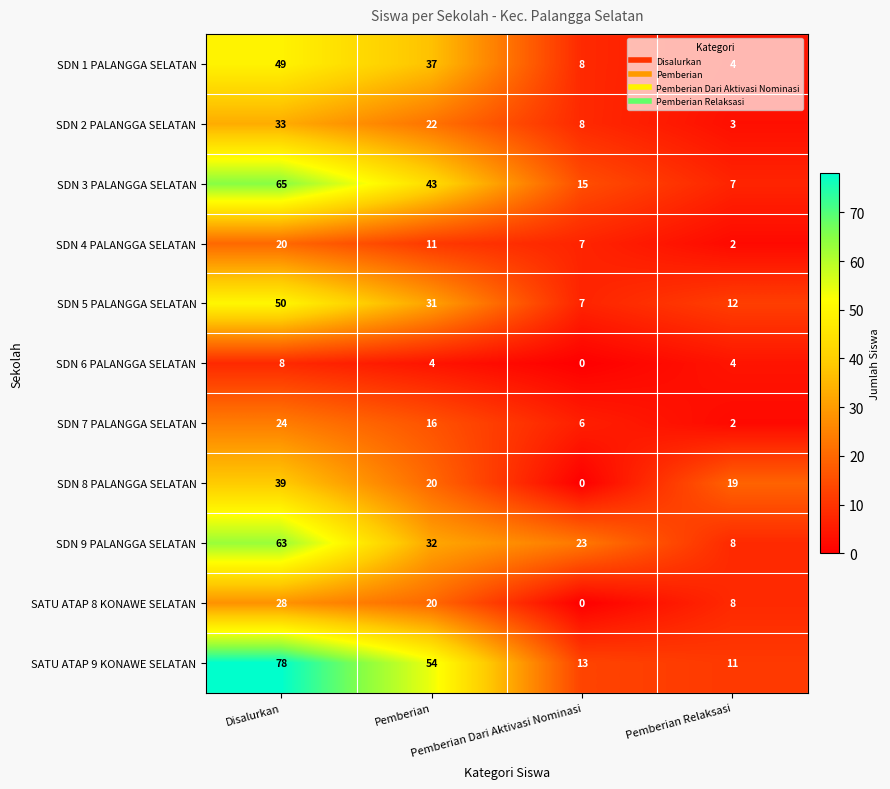

List the series in order of their peak value, highest first.

SATU ATAP 9 KONAWE SELATAN, SDN 3 PALANGGA SELATAN, SDN 9 PALANGGA SELATAN, SDN 5 PALANGGA SELATAN, SDN 1 PALANGGA SELATAN, SDN 8 PALANGGA SELATAN, SDN 2 PALANGGA SELATAN, SATU ATAP 8 KONAWE SELATAN, SDN 7 PALANGGA SELATAN, SDN 4 PALANGGA SELATAN, SDN 6 PALANGGA SELATAN